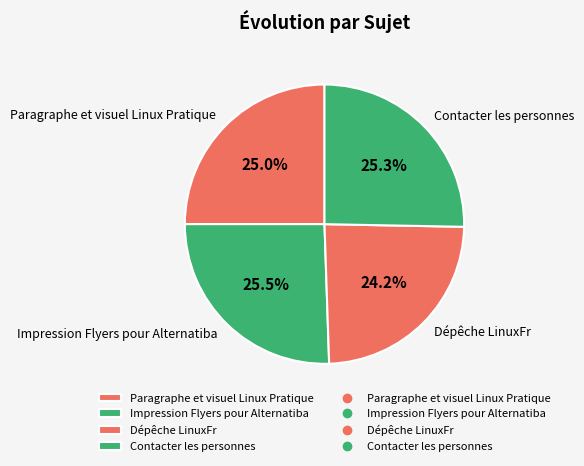

How many slices are in this pie chart?

4